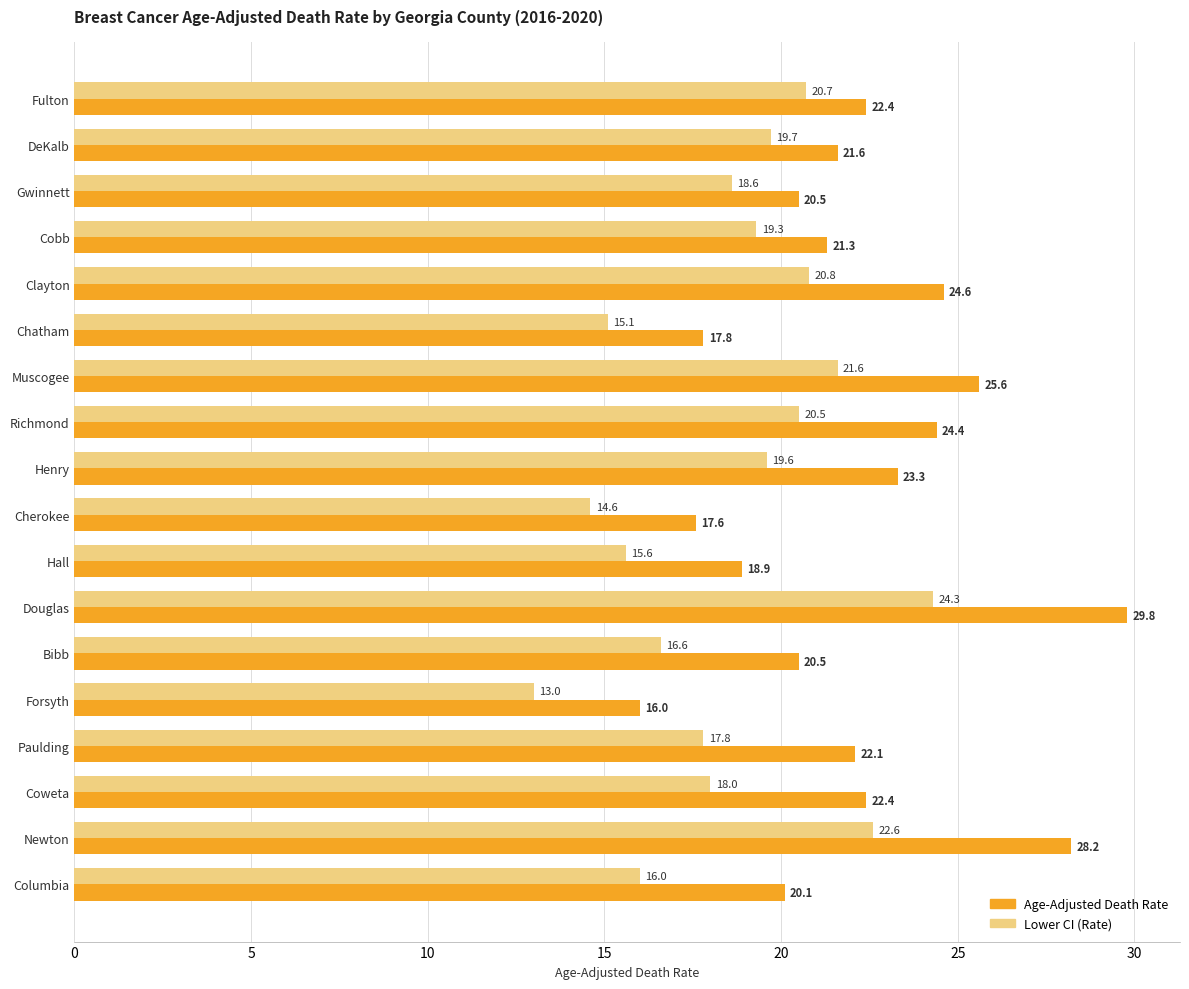

Rank the series by their average value, from highest to lowest.

Age-Adjusted Death Rate, Lower CI (Rate)